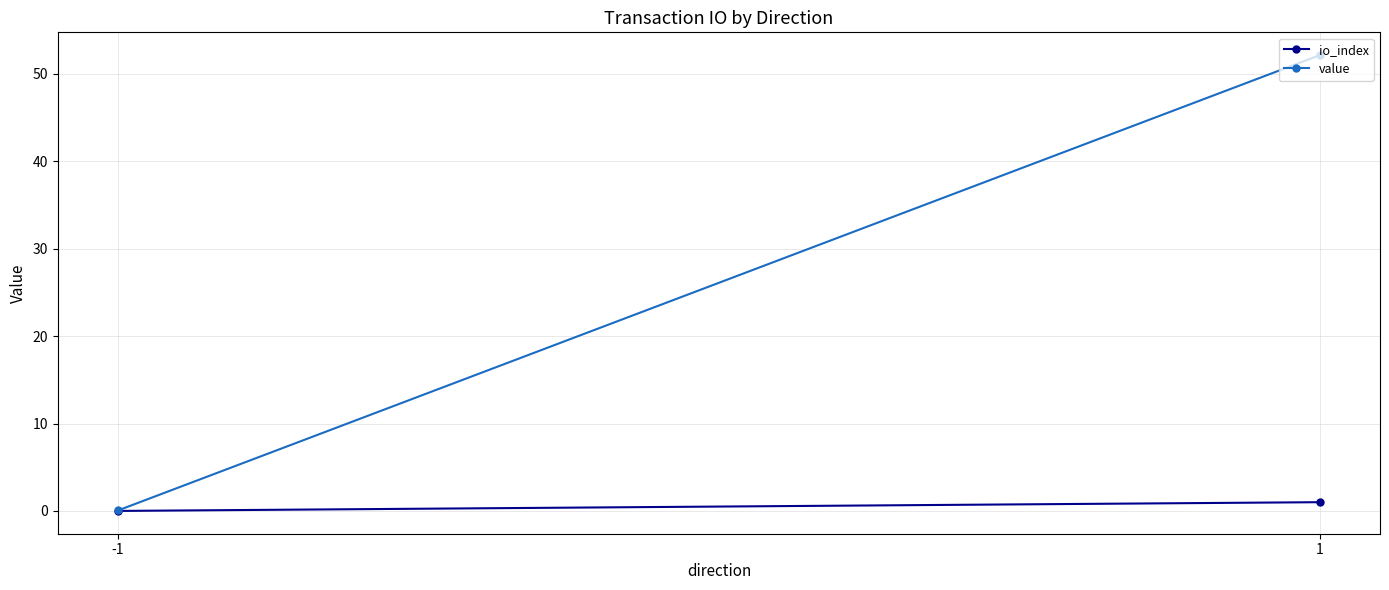

Reading right to left, transcribe all the data shown in this chart.

io_index: 1.0	0.0
value: 52.1	0.1